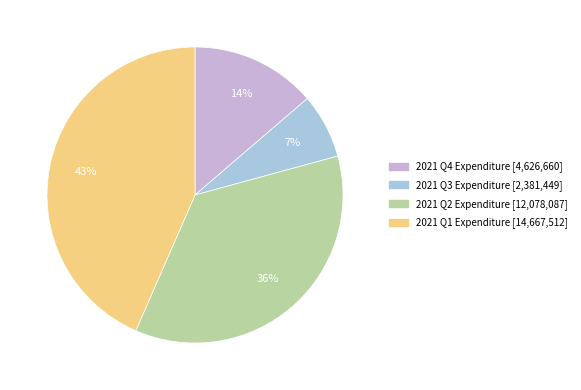

Is there any slice that represents more than half of the pie?

No